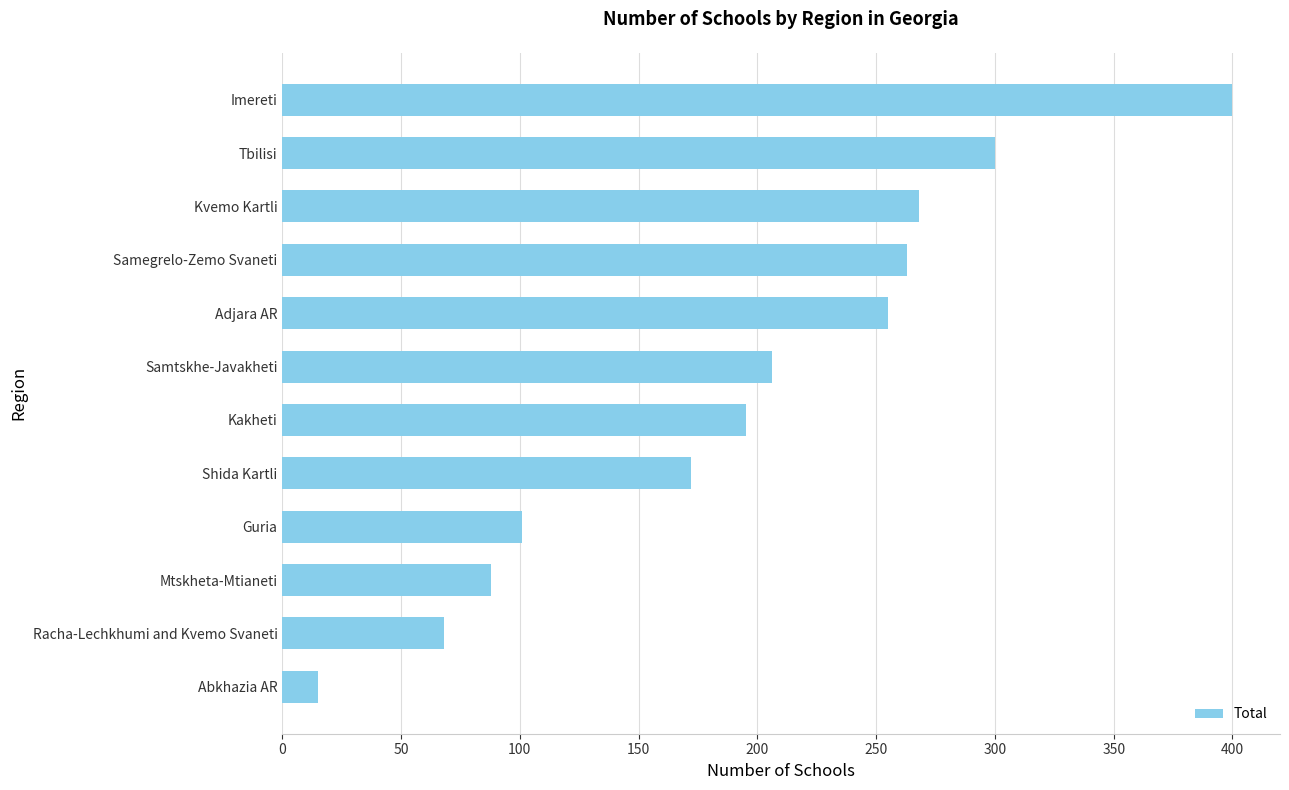

Is it true that the value at Adjara AR is 360?

False